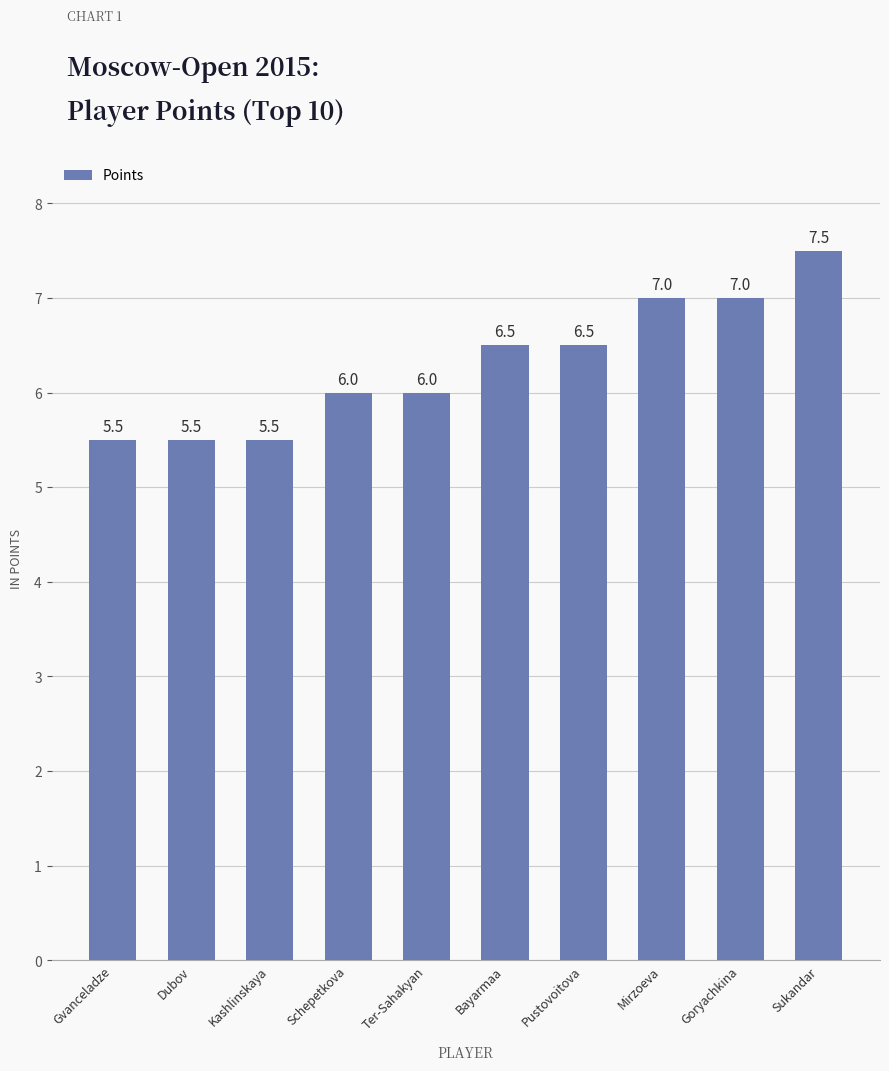

Count the number of categories in the chart.

10